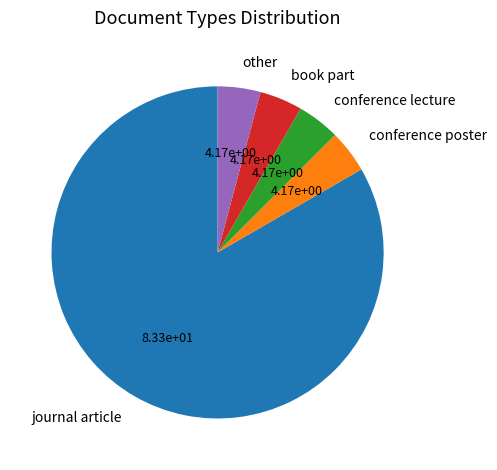

Is it true that journal article is 70% of the pie?

False